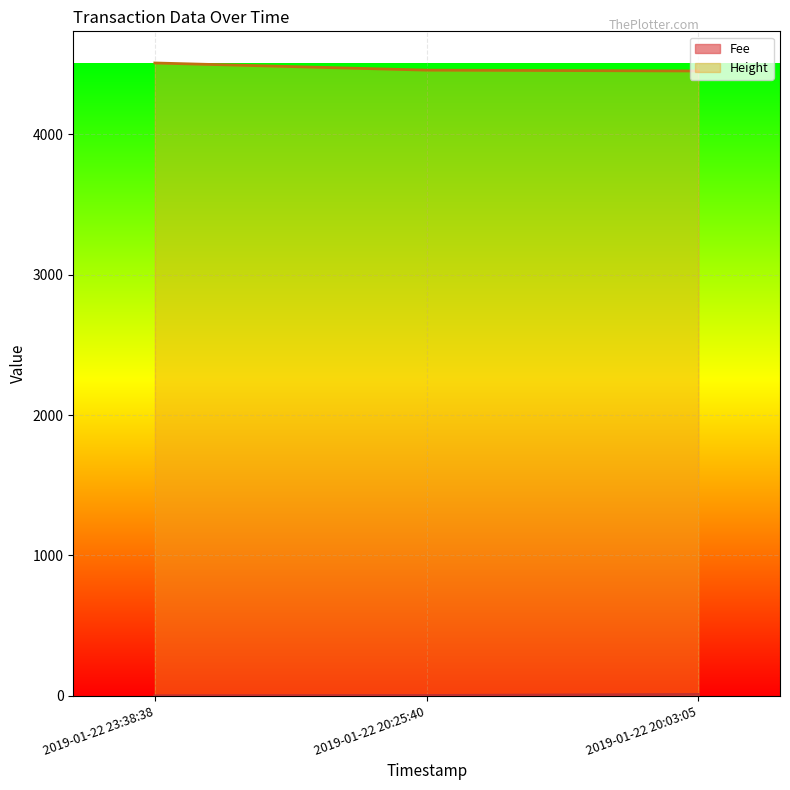

List the labels in order of Fee value, largest first.

2019-01-22 20:03:05, 2019-01-22 20:25:40, 2019-01-22 23:38:38